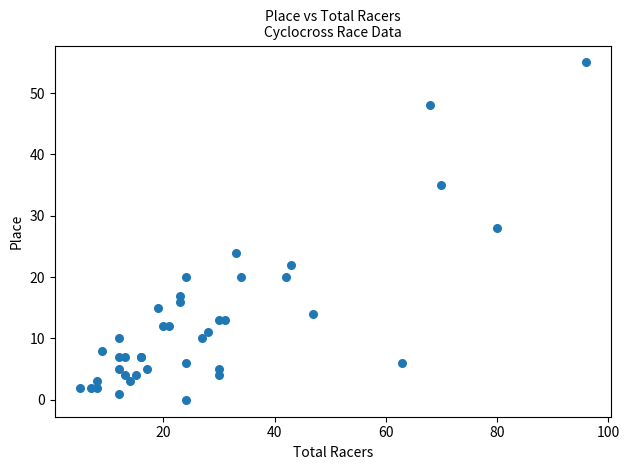

What Y value in the scatter plot is closest to 27?

28